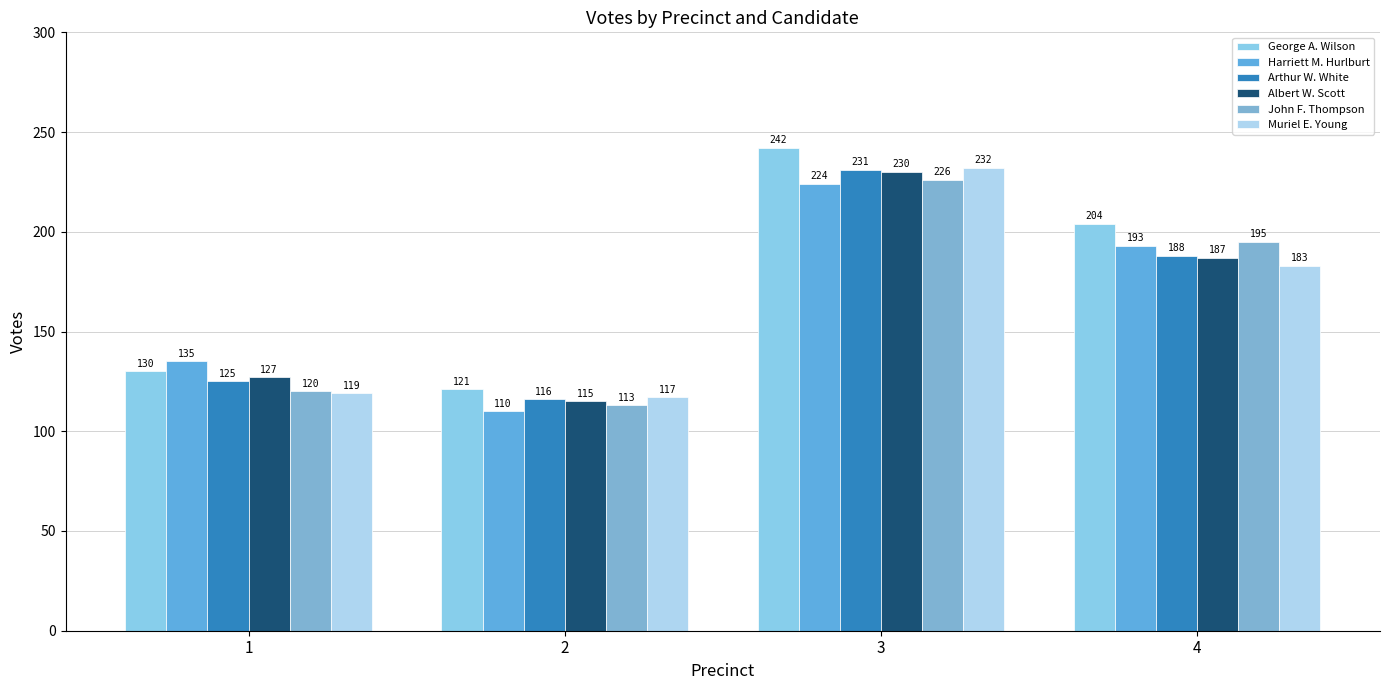

What is the difference between the Albert W. Scott values at 2 and 3?

115